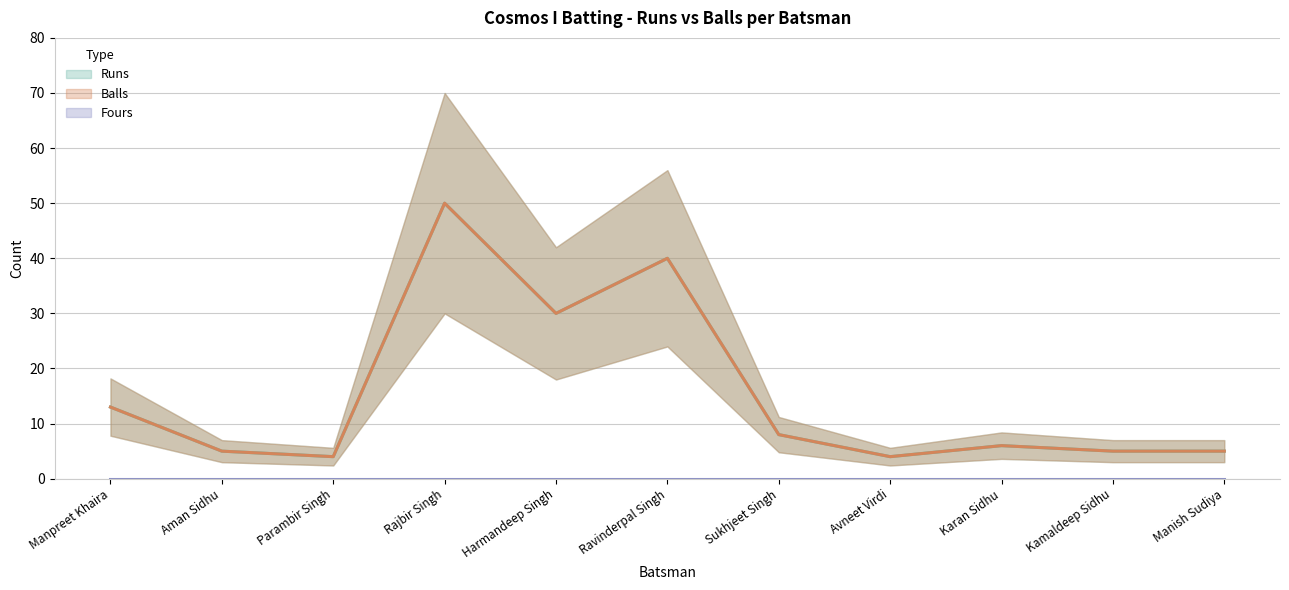

Between Karan Sidhu and Ravinderpal Singh, which is larger?

Ravinderpal Singh